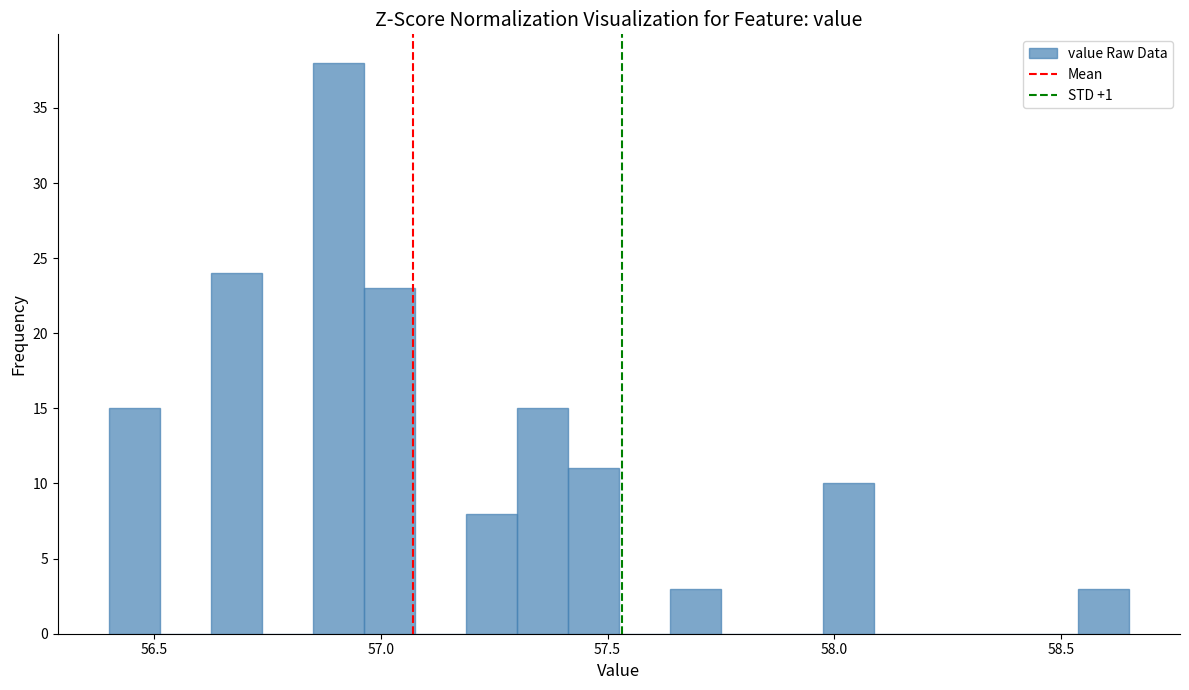

Read against the x-axis, roughly where is the centre of the tallest bar?

56.90